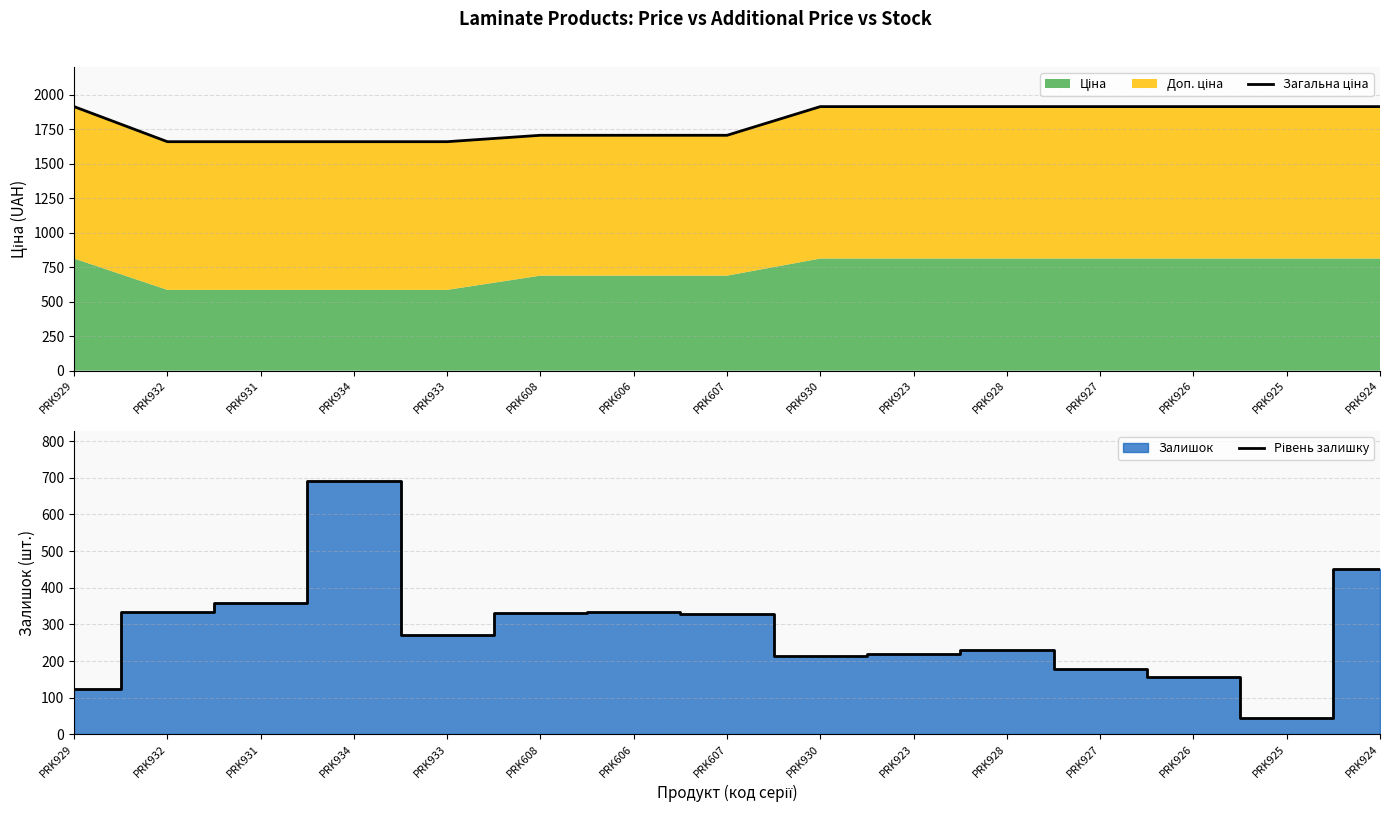

True or false: Загальна ціна and Рівень залишку intersect in this chart.

False